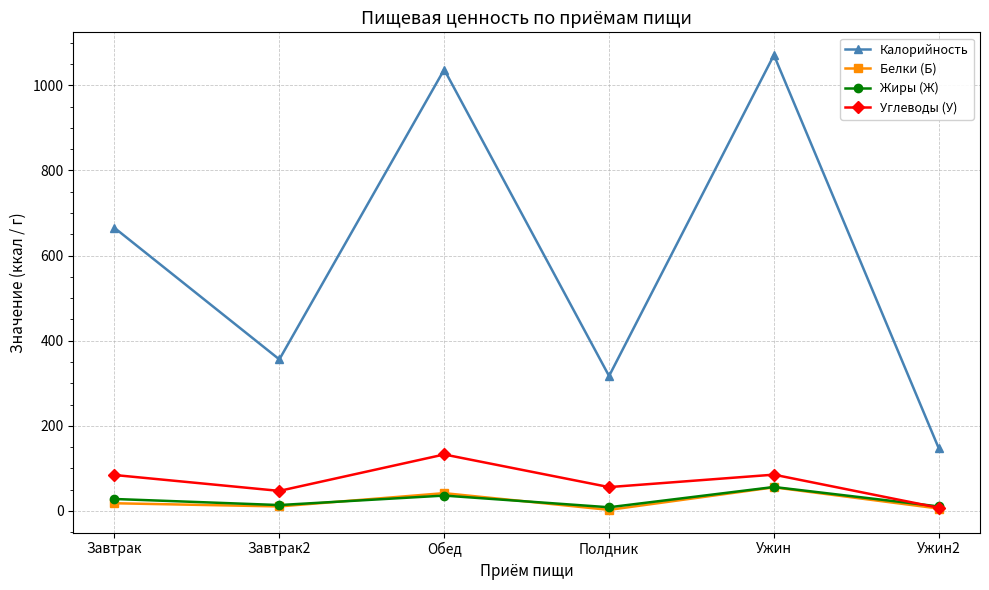

True or false: Калорийность and Углеводы (У) intersect in this chart.

False